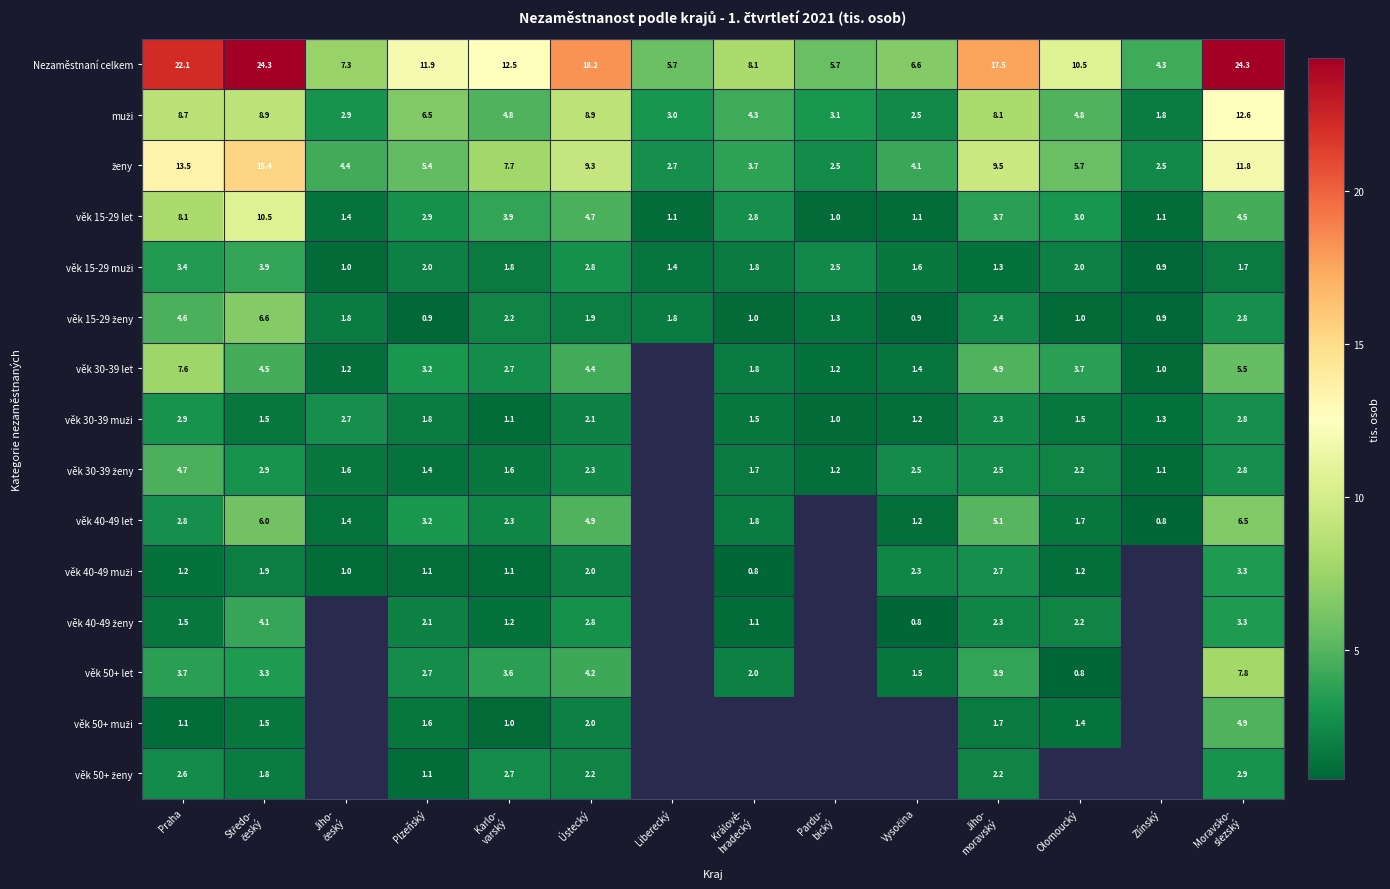

At which label is věk 50+ let closest to 4?

Jiho- moravský